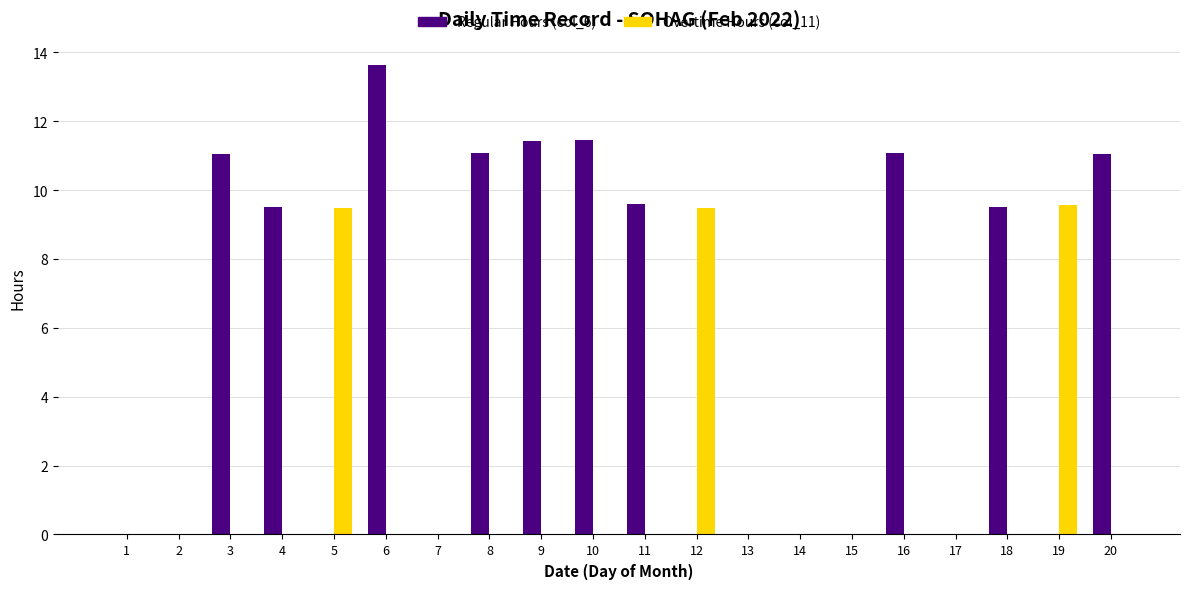

What are all the series names shown in the legend?

Regular Hours (col_6), Overtime Hours (col_11)